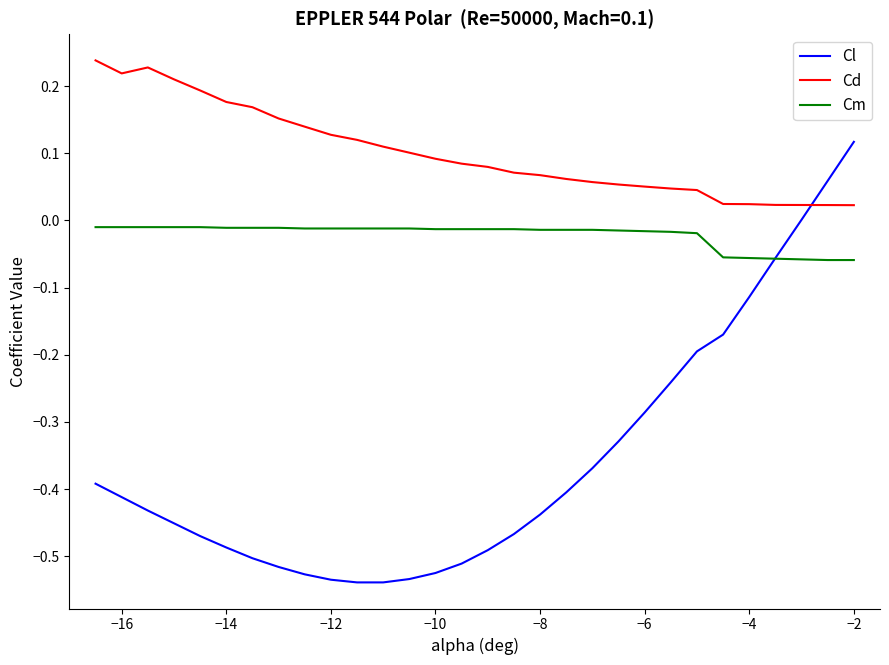

Which series has the largest range (max minus min)?

Cl